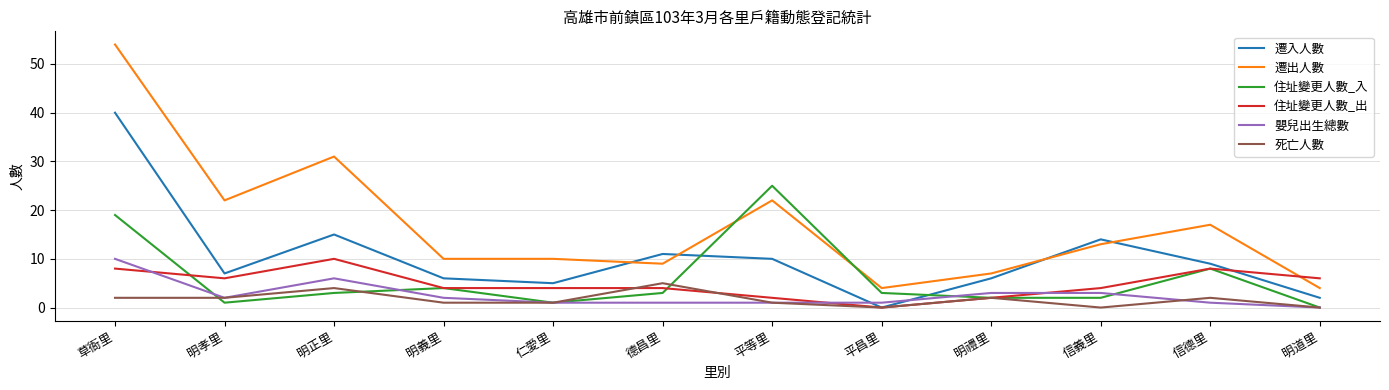

Reading left to right, what are all the values shown in this chart?

遷入人數: 40	7	15	6	5	11	10	0	6	14	9	2
遷出人數: 54	22	31	10	10	9	22	4	7	13	17	4
住址變更人數_入: 19	1	3	4	1	3	25	3	2	2	8	0
住址變更人數_出: 8	6	10	4	4	4	2	0	2	4	8	6
嬰兒出生總數: 10	2	6	2	1	1	1	1	3	3	1	0
死亡人數: 2	2	4	1	1	5	1	0	2	0	2	0